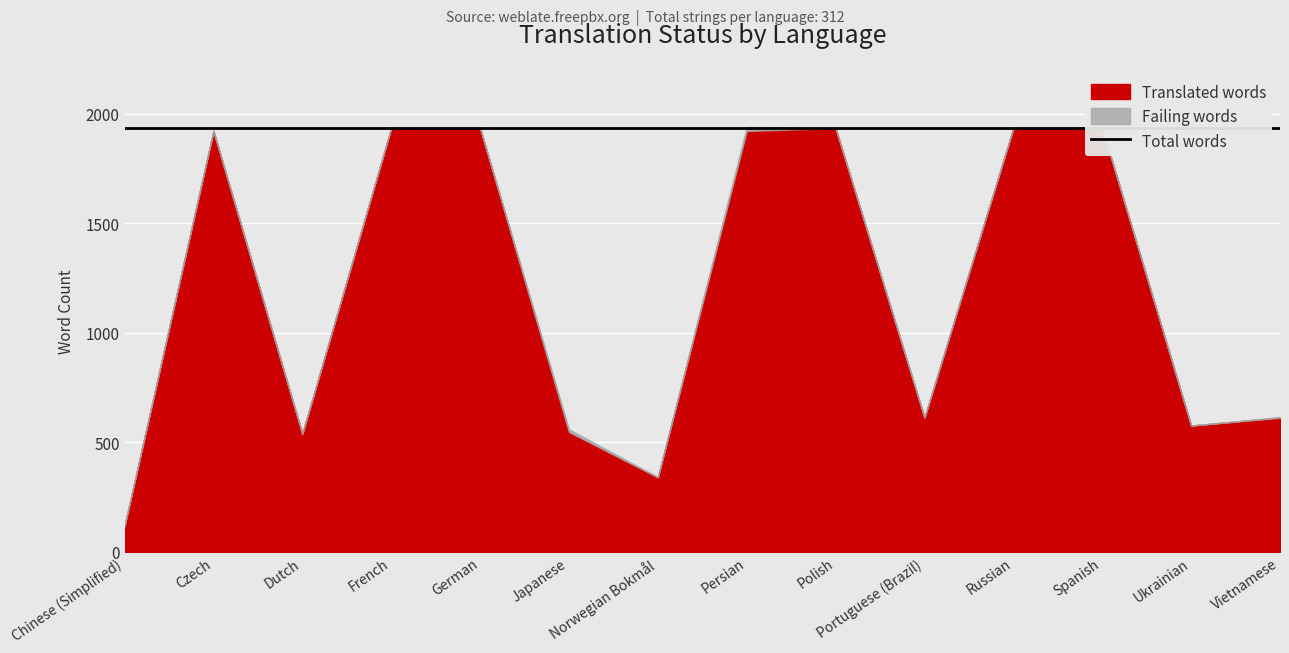

What is the difference between the highest and lowest values at German?

1934